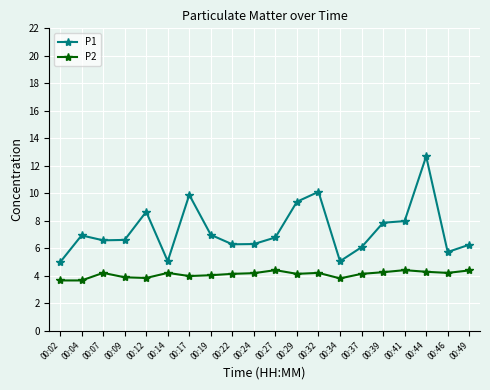

What are all the series names shown in the legend?

P1, P2